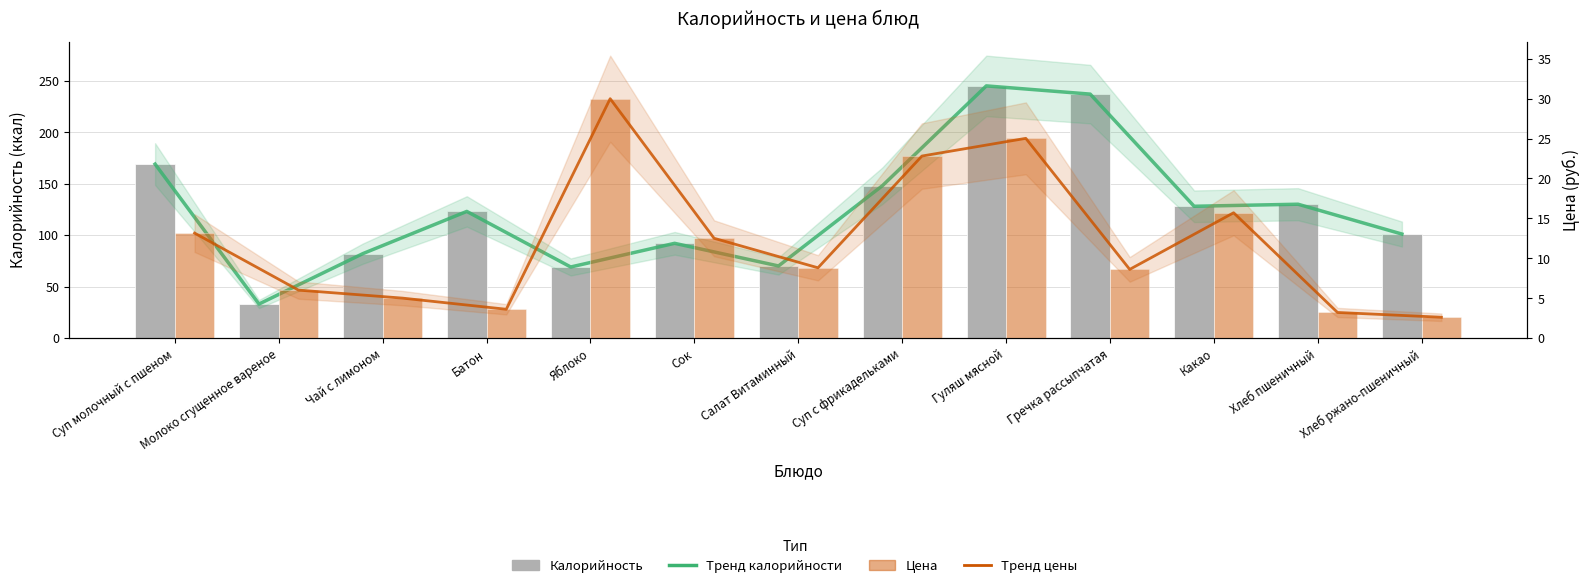

What is the minimum value for Цена?

2.6